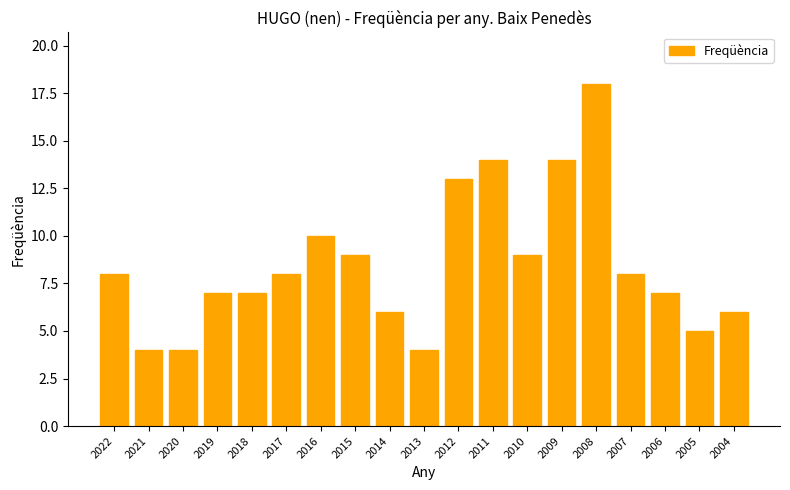

What is the change in value from 2009 to 2008?

+4